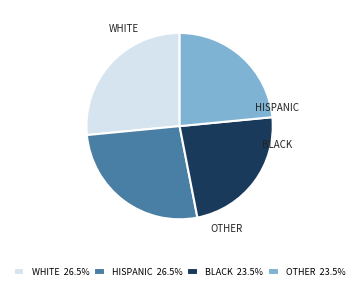

Approximately how many times larger is the value at BLACK 23.5% compared to OTHER 23.5%?

1.0